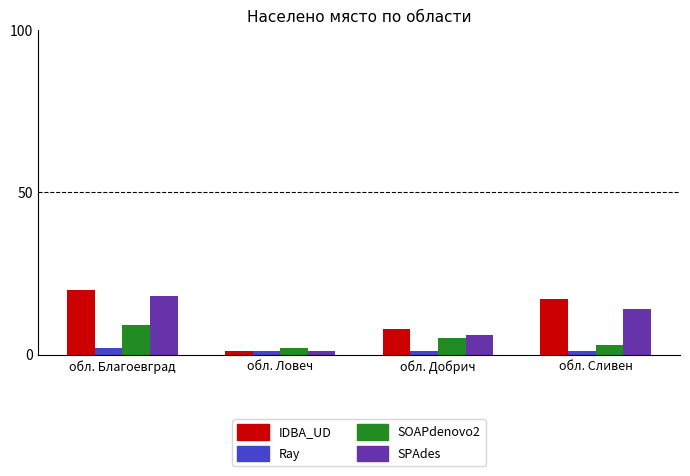

Where does the SPAdes series first go above 14?

обл. Благоевград